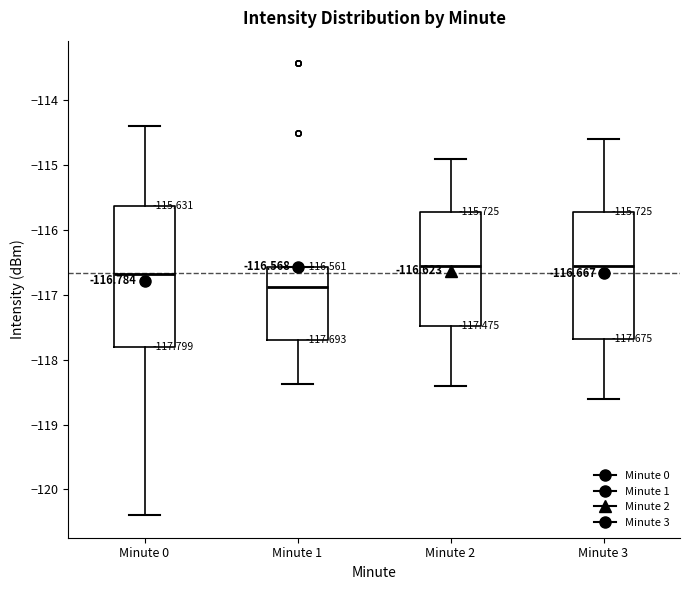

Comparing the boxes themselves (not the whiskers), which one is the tallest?

Minute 0